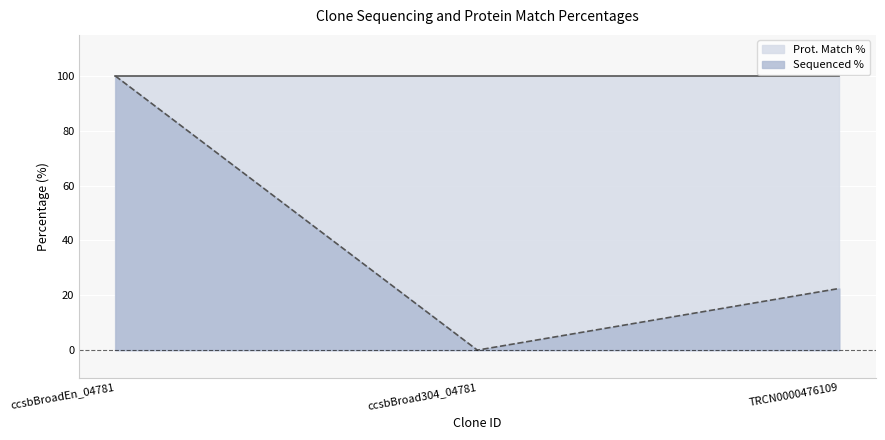

The value at ccsbBroad304_04781 is 0.0. True or false?

True